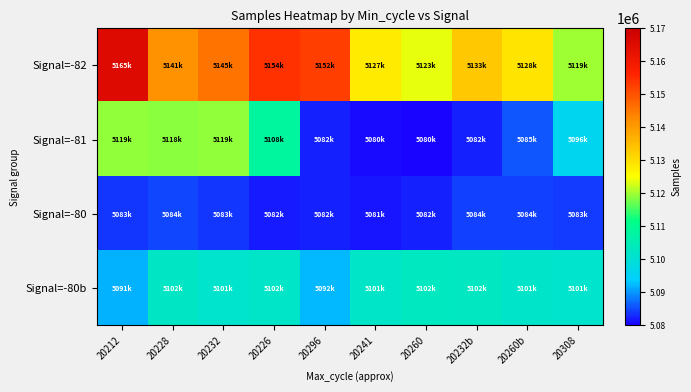

Reading left to right, extract all data points from this chart.

Signal=-82: 20212=5165659	20228=5141480	20232=5145522	20226=5154216	20296=5152503	20241=5127830	20260=5123832	20232b=5133362	20260b=5128965	20308=5119894
Signal=-81: 20212=5119265	20228=5118958	20232=5119298	20226=5108053	20296=5082432	20241=5080812	20260=5080630	20232b=5082130	20260b=5085881	20308=5096053
Signal=-80: 20212=5083630	20228=5084729	20232=5083687	20226=5082076	20296=5082396	20241=5081555	20260=5082229	20232b=5084248	20260b=5084354	20308=5083976
Signal=-80b: 20212=5091833	20228=5102168	20232=5101251	20226=5102119	20296=5092280	20241=5101955	20260=5102921	20232b=5102631	20260b=5101770	20308=5101411